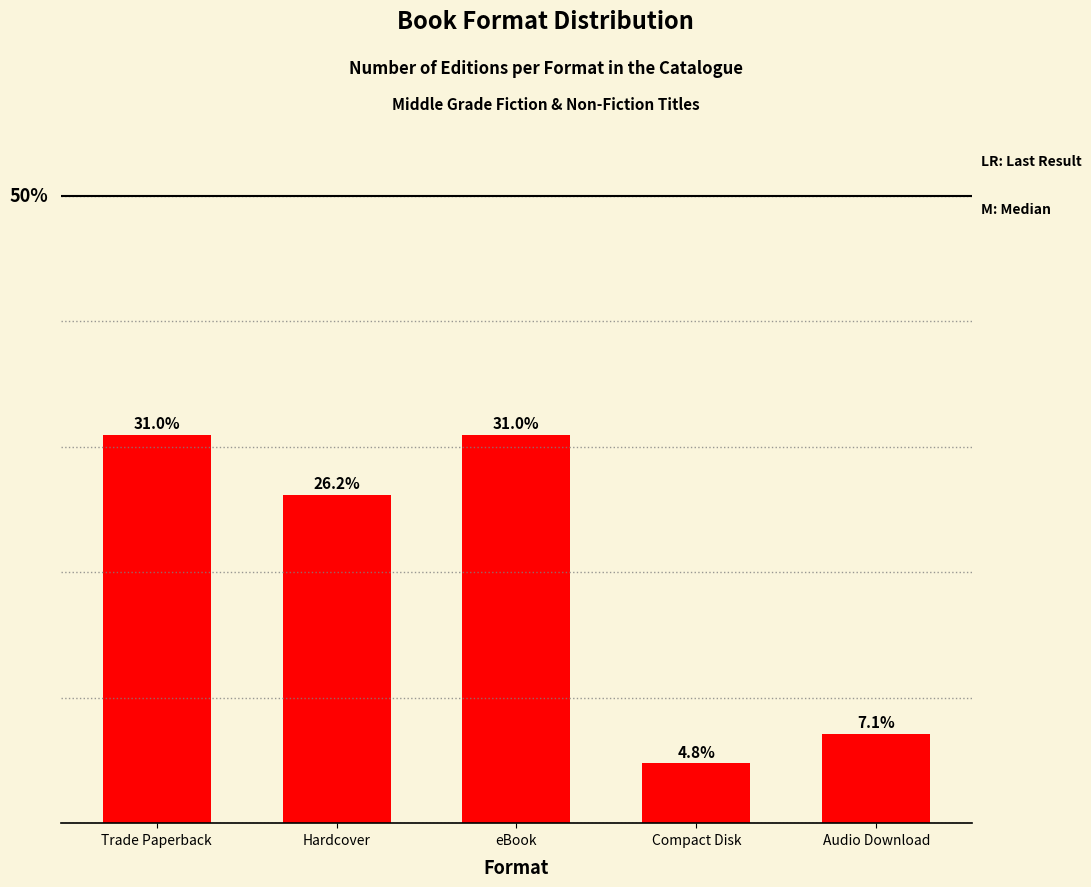

What is the label of the 2nd bar from the left?

Hardcover